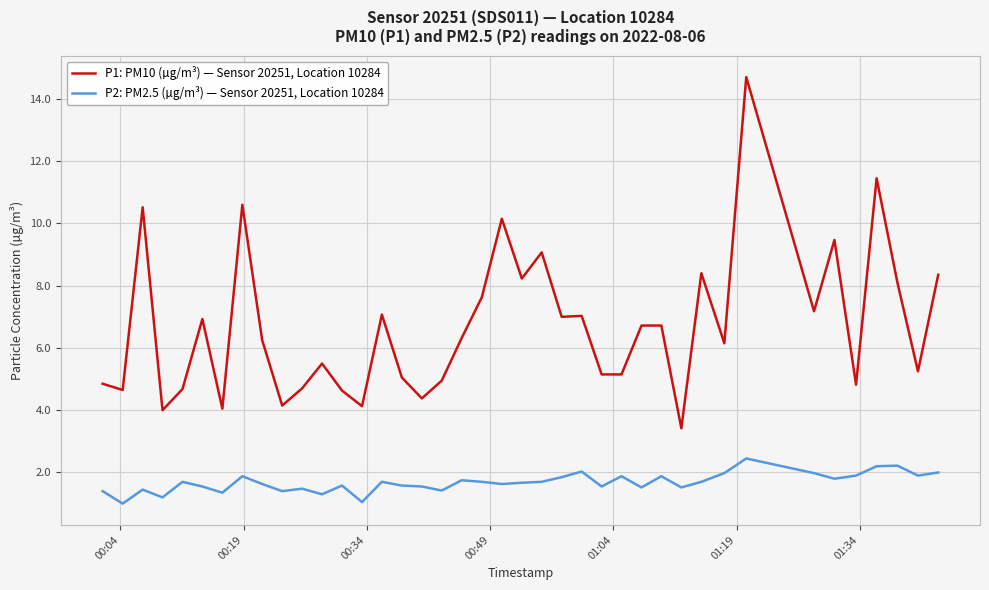

Does the chart have visible grid lines?

Yes